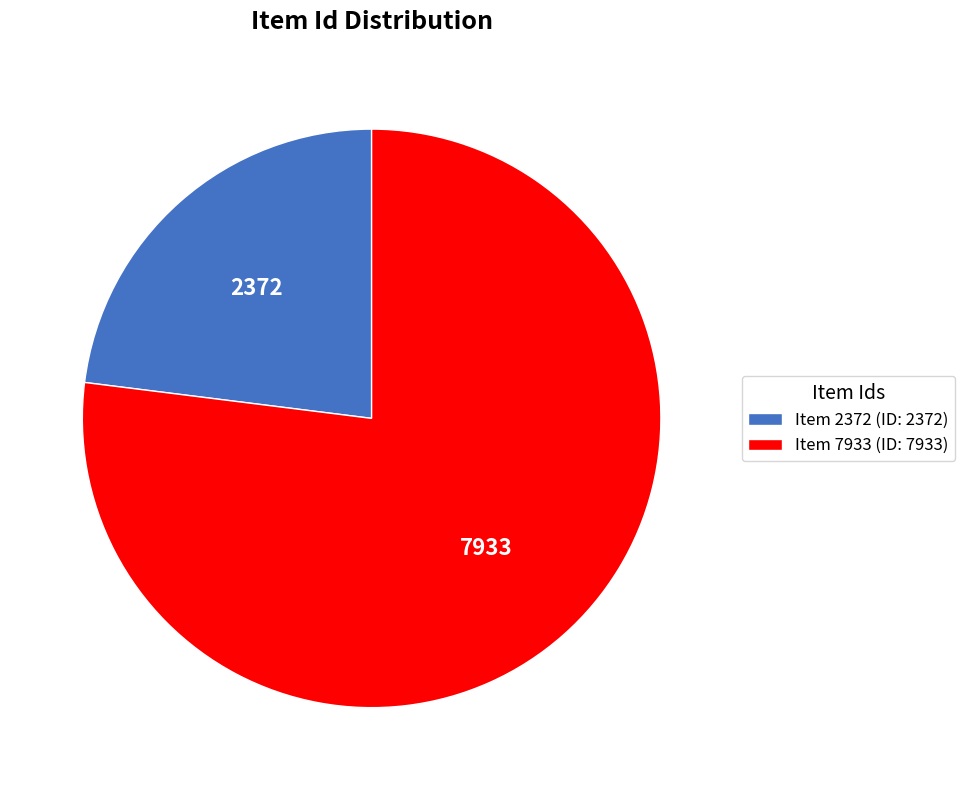

Between Item 7933 (ID: 7933) and Item 2372 (ID: 2372), which is larger?

Item 7933 (ID: 7933)